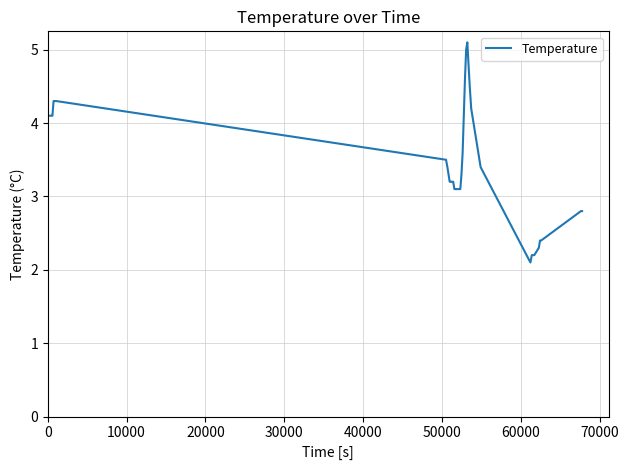

What is the smallest value displayed?

2.1